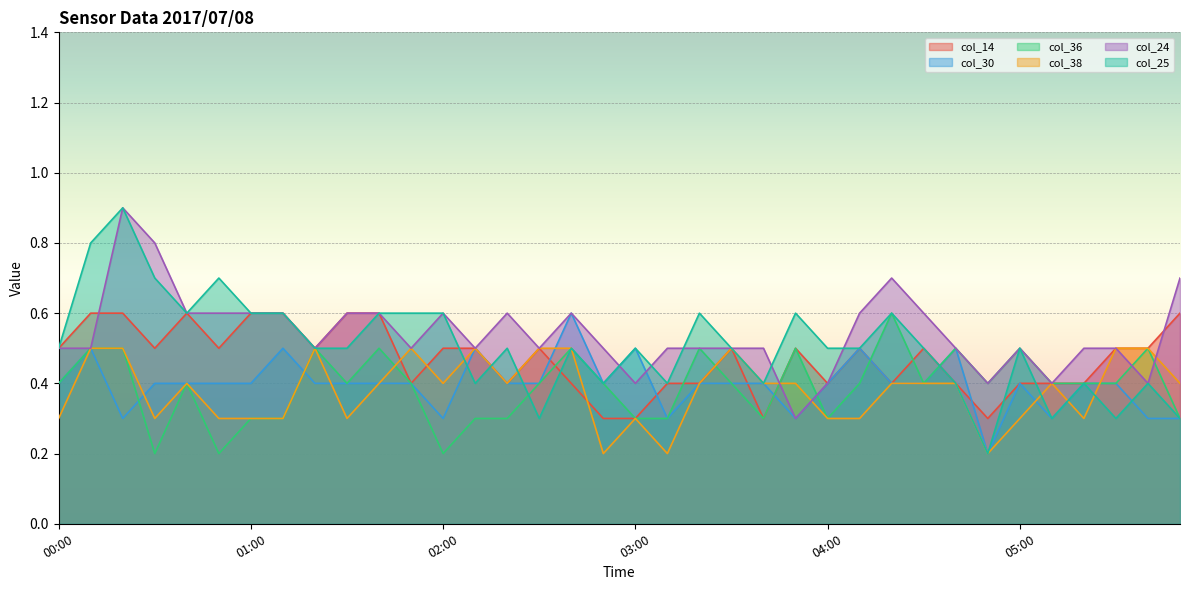

How many intersections are there between col_38 and col_24?

3